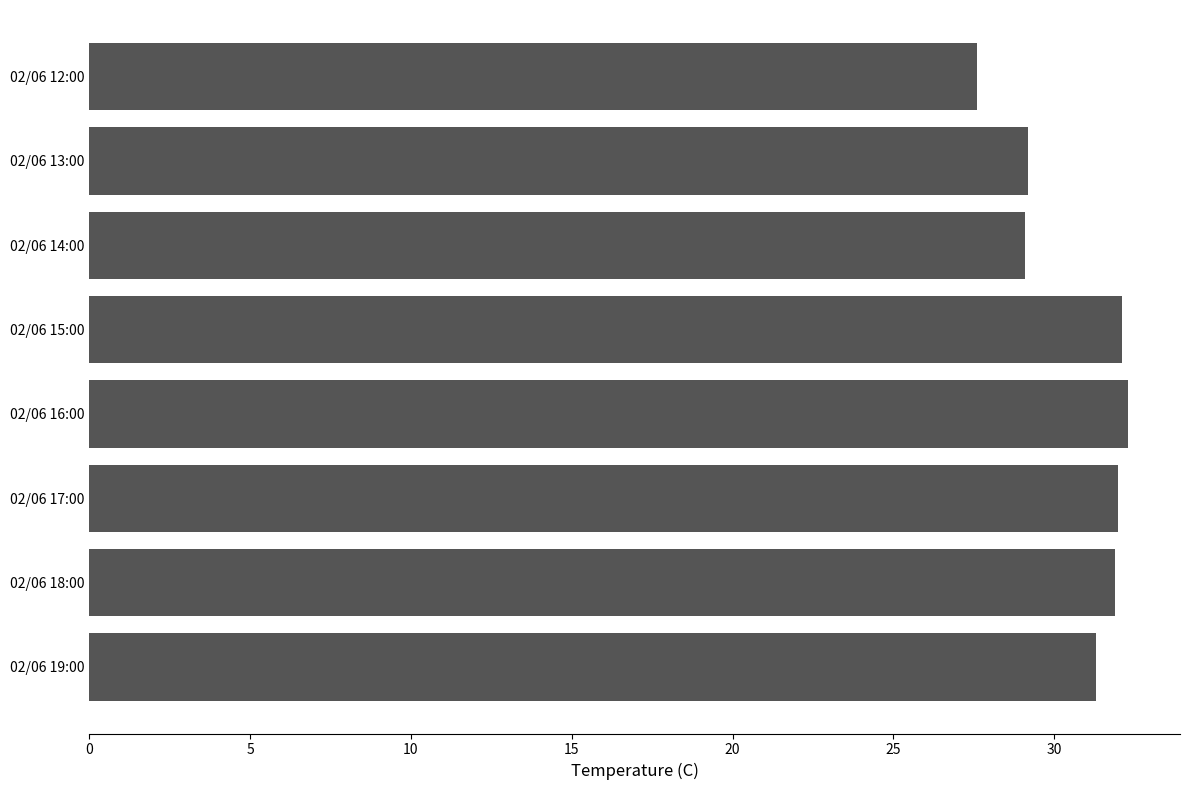

What is the difference between the maximum and minimum values?

4.7